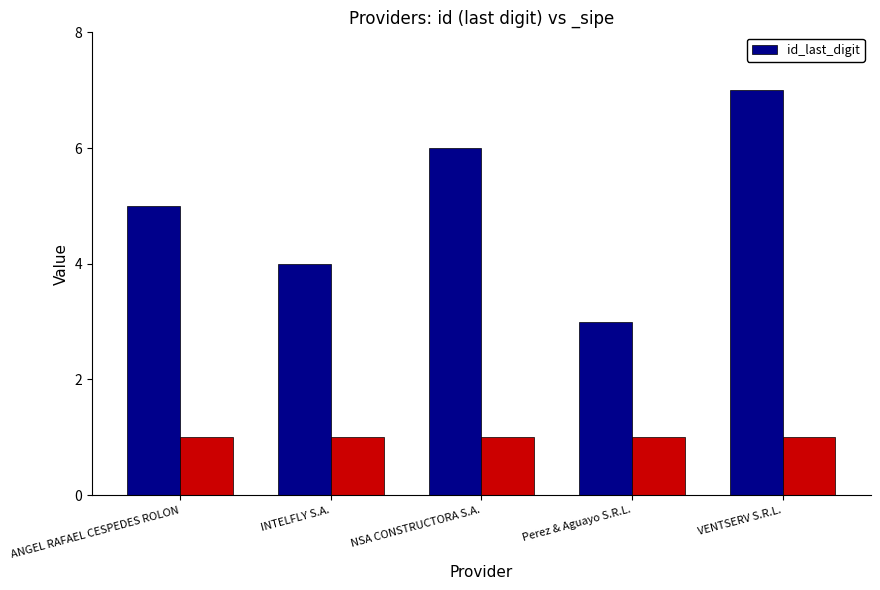

Does the chart contain stacked bars?

No